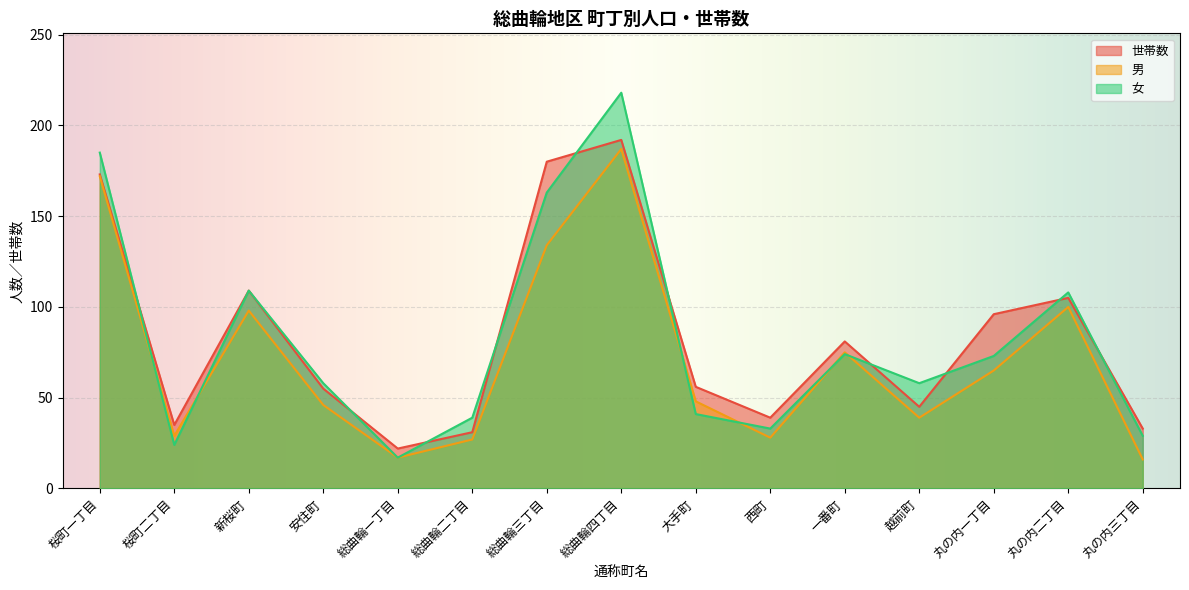

Reading left to right, transcribe all the data shown in this chart.

世帯数: 173	35	109	55	22	31	180	192	56	39	81	45	96	105	33
男: 172	29	98	46	17	27	134	187	48	28	75	39	65	100	16
女: 185	24	109	58	17	39	163	218	41	33	74	58	73	108	29